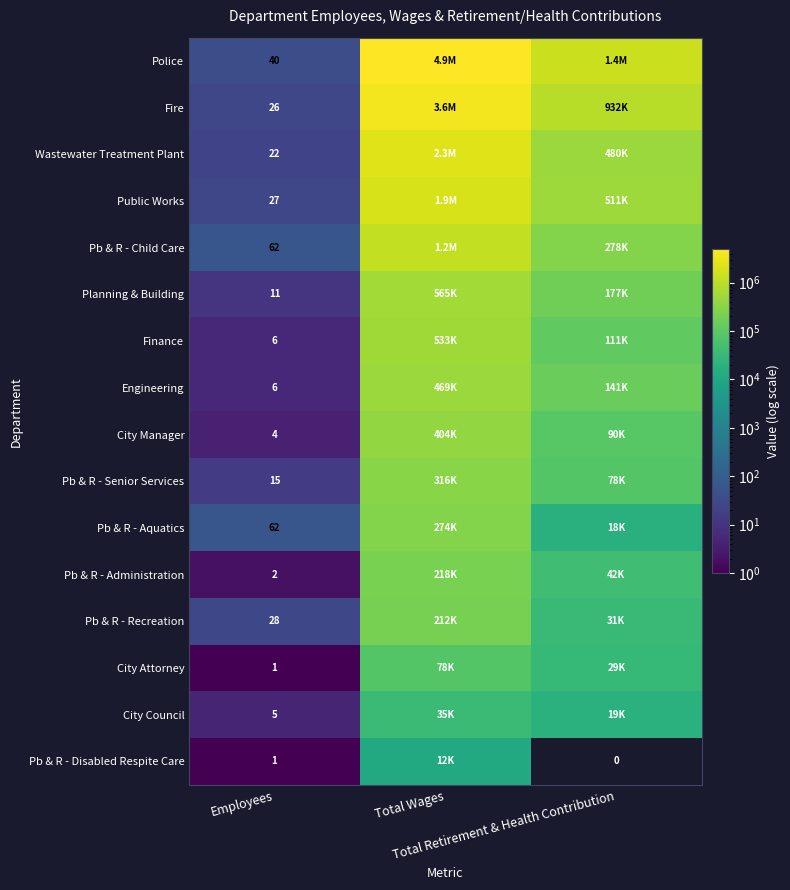

Where does the Pb & R - Senior Services series first go above 78421?

Total Wages